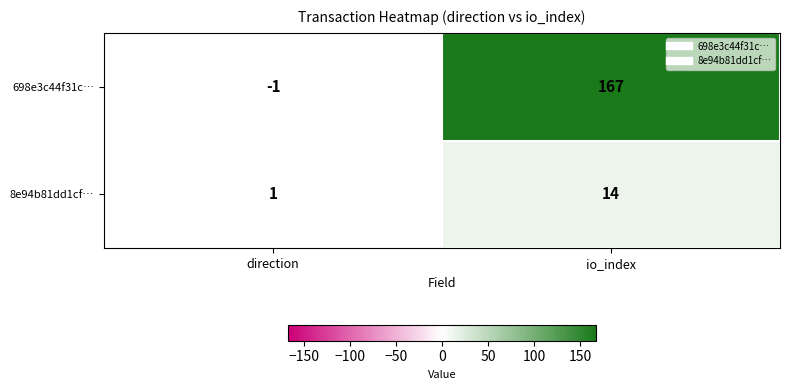

What is the total value across all series at io_index?

181